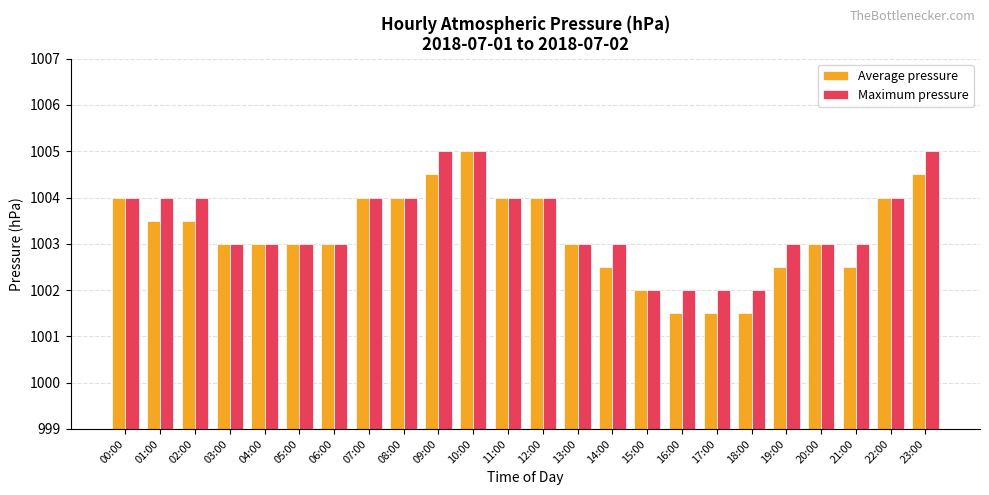

Rank the series at 02:00 from highest to lowest value.

Maximum pressure, Average pressure